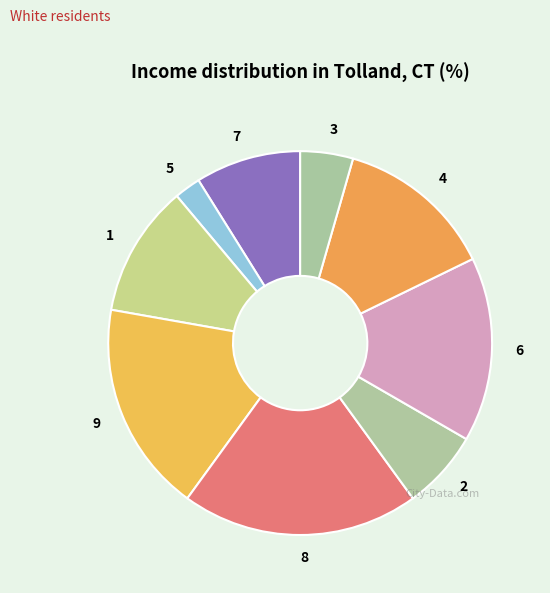

Do 9 and 8 together represent more than half of the pie?

No